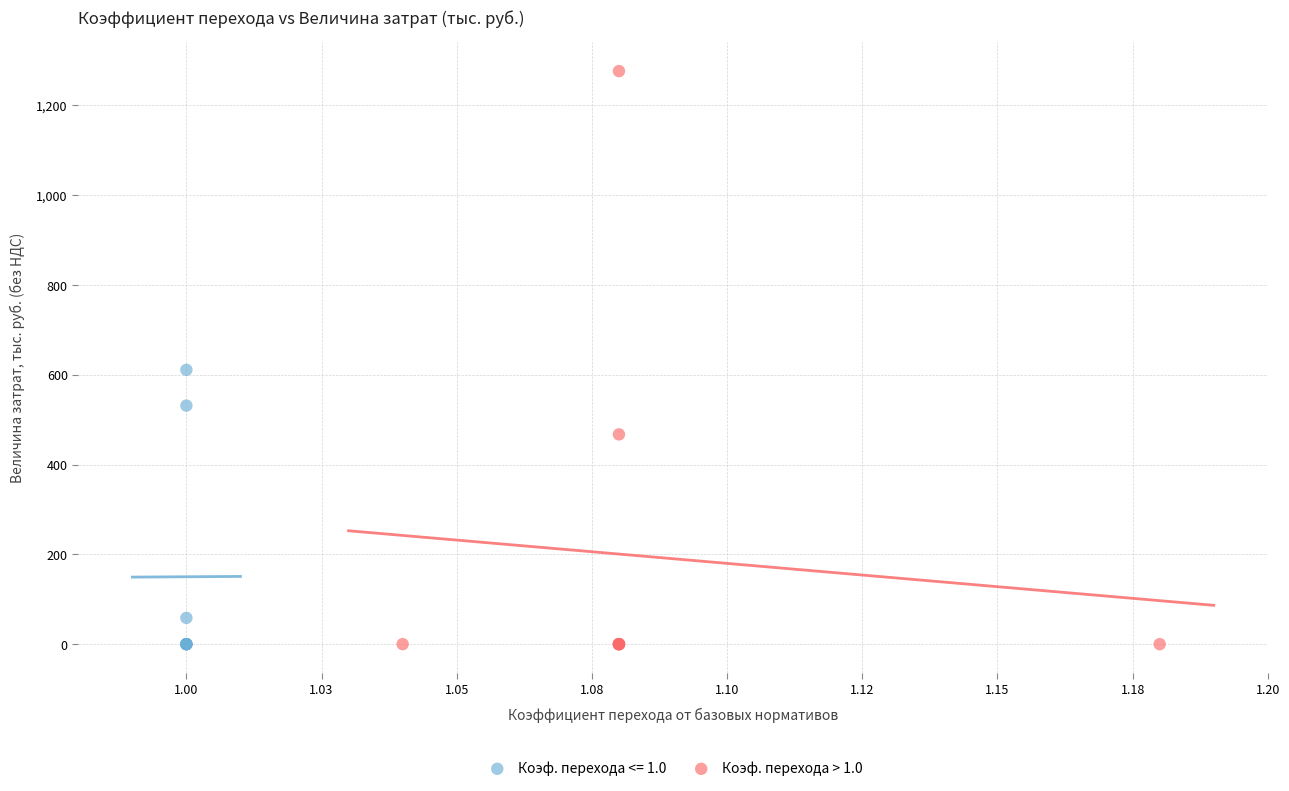

Which series has the widest spread of Y values?

Коэф. перехода > 1.0